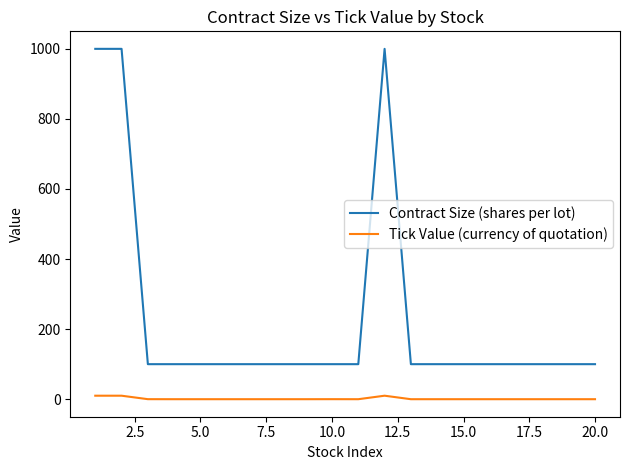

What is the difference between the maximum and minimum values in the Contract Size (shares per lot) series?

900.0